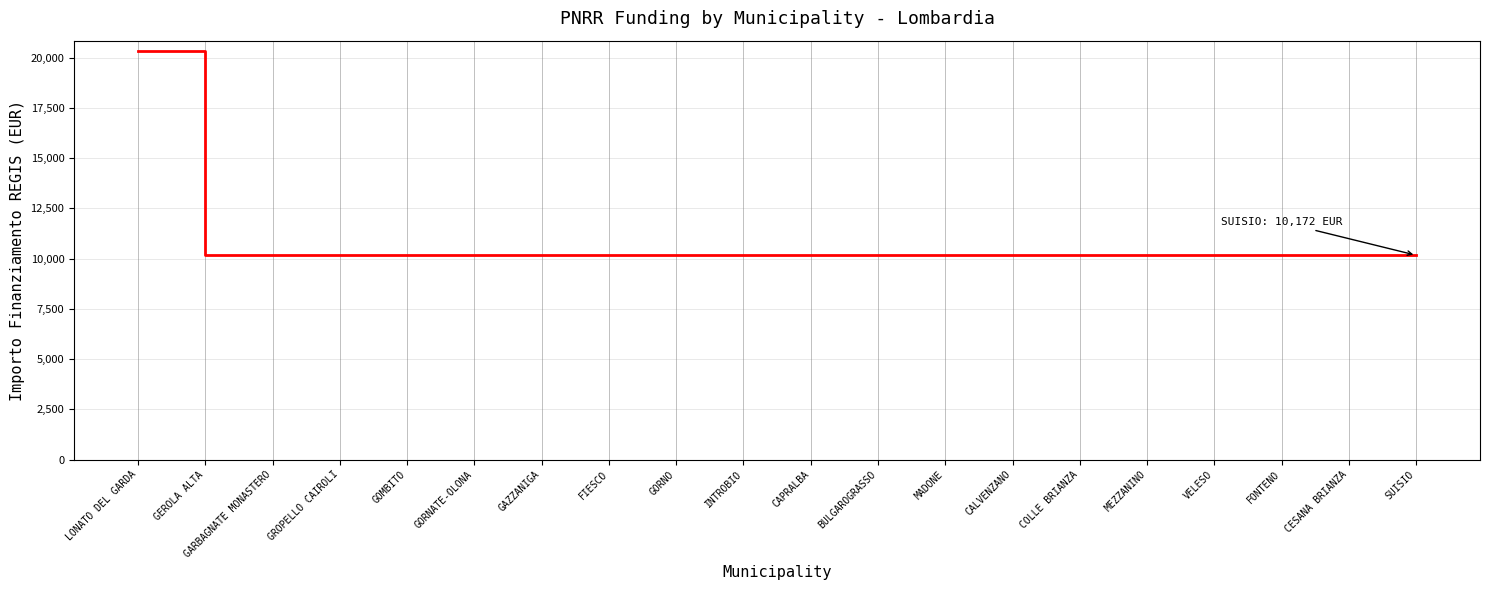

Reading left to right, what are all the values shown in this chart?

LONATO DEL GARDA=20344	GEROLA ALTA=10172	GARBAGNATE MONASTERO=10172	GROPELLO CAIROLI=10172	GOMBITO=10172	GORNATE-OLONA=10172	GAZZANIGA=10172	FIESCO=10172	GORNO=10172	INTROBIO=10172	CAPRALBA=10172	BULGAROGRASSO=10172	MADONE=10172	CALVENZANO=10172	COLLE BRIANZA=10172	MEZZANINO=10172	VELESO=10172	FONTENO=10172	CESANA BRIANZA=10172	SUISIO=10172